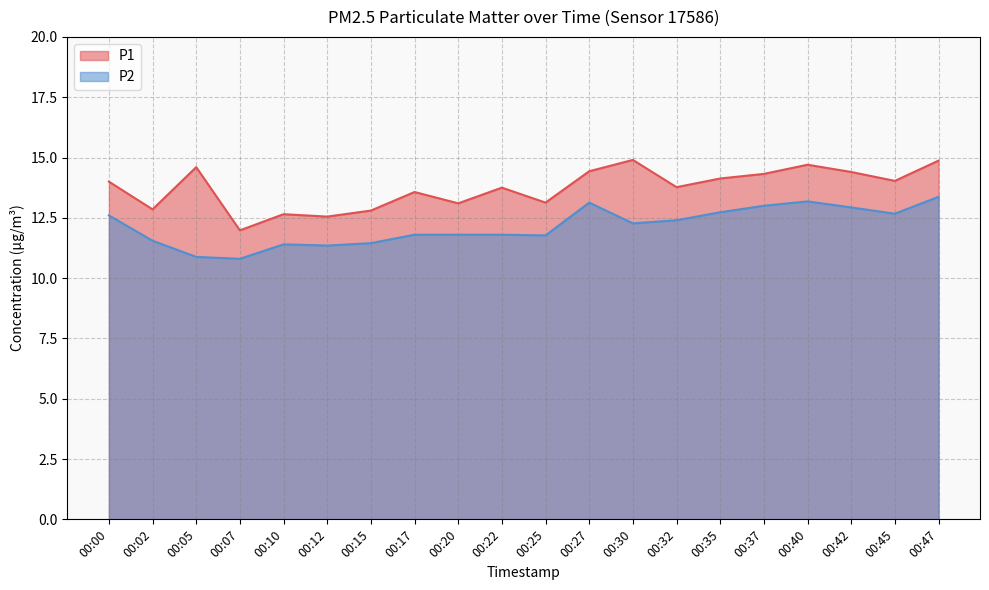

What is the sum of the P2 values at 00:25 and 00:17?

23.6